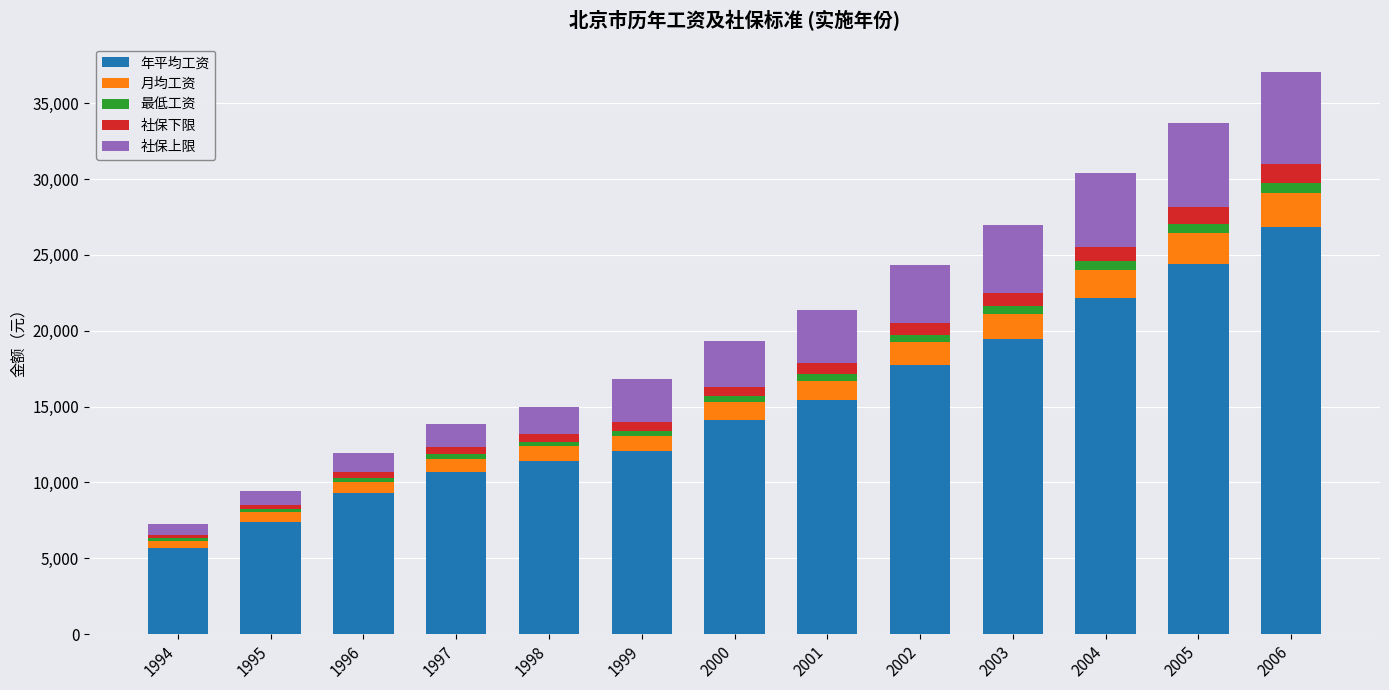

At which label does 年平均工资 reach its peak?

2006